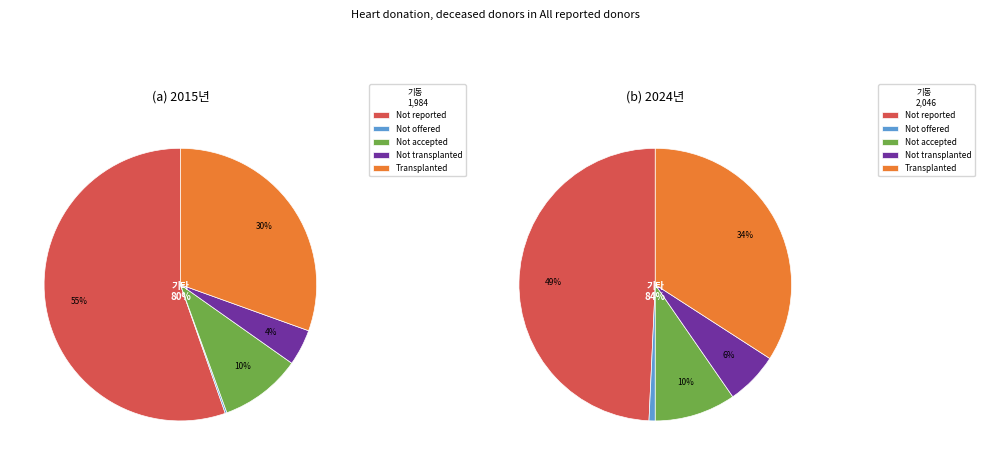

Approximately how many times larger is the value at Transplanted compared to Not accepted?

3.5